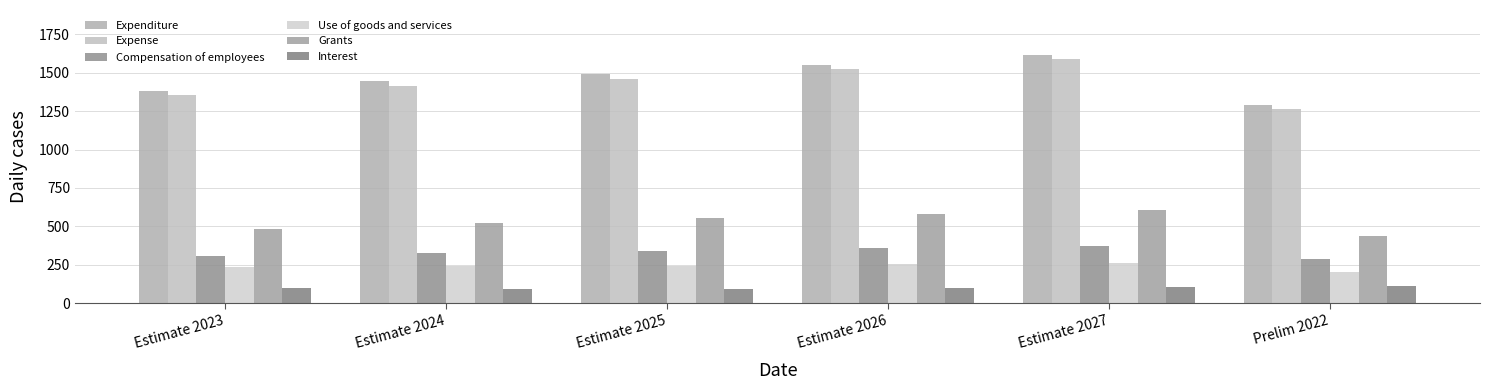

At Estimate 2027, list the series in order from largest to smallest.

Expenditure, Expense, Grants, Compensation of employees, Use of goods and services, Interest